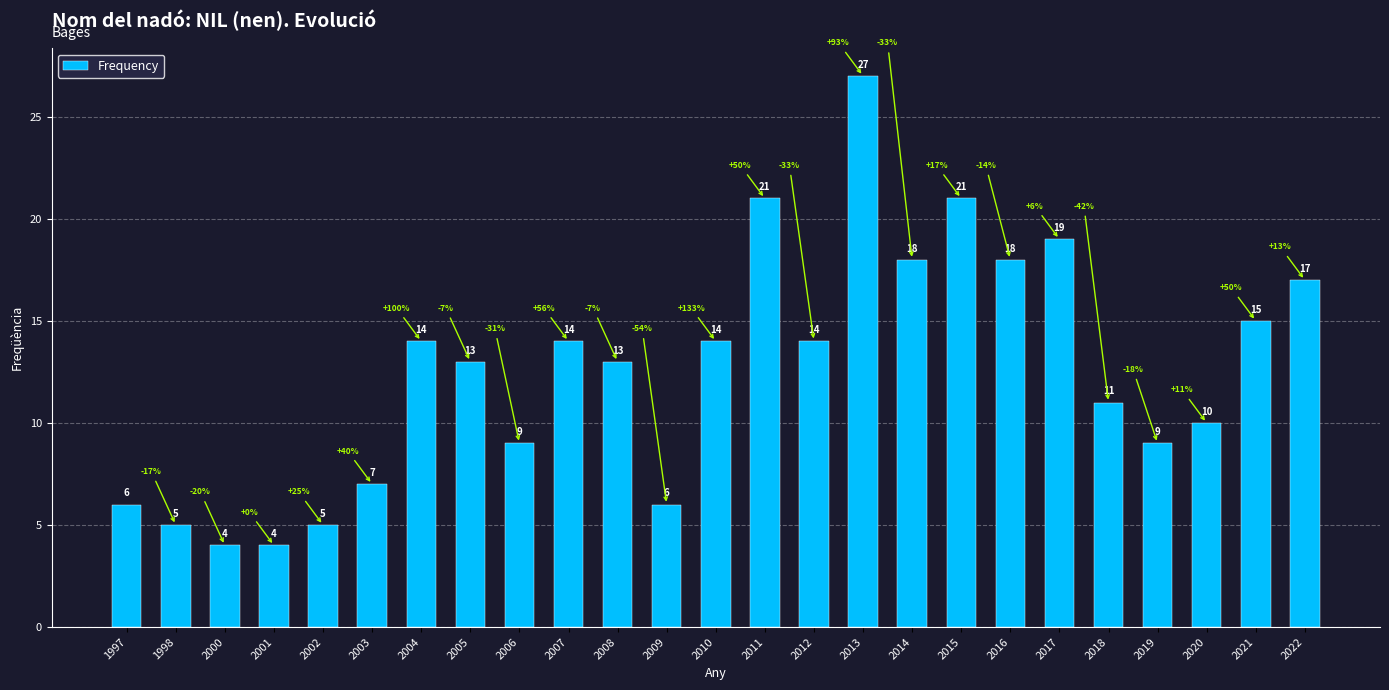

What is the maximum value shown in the chart?

27